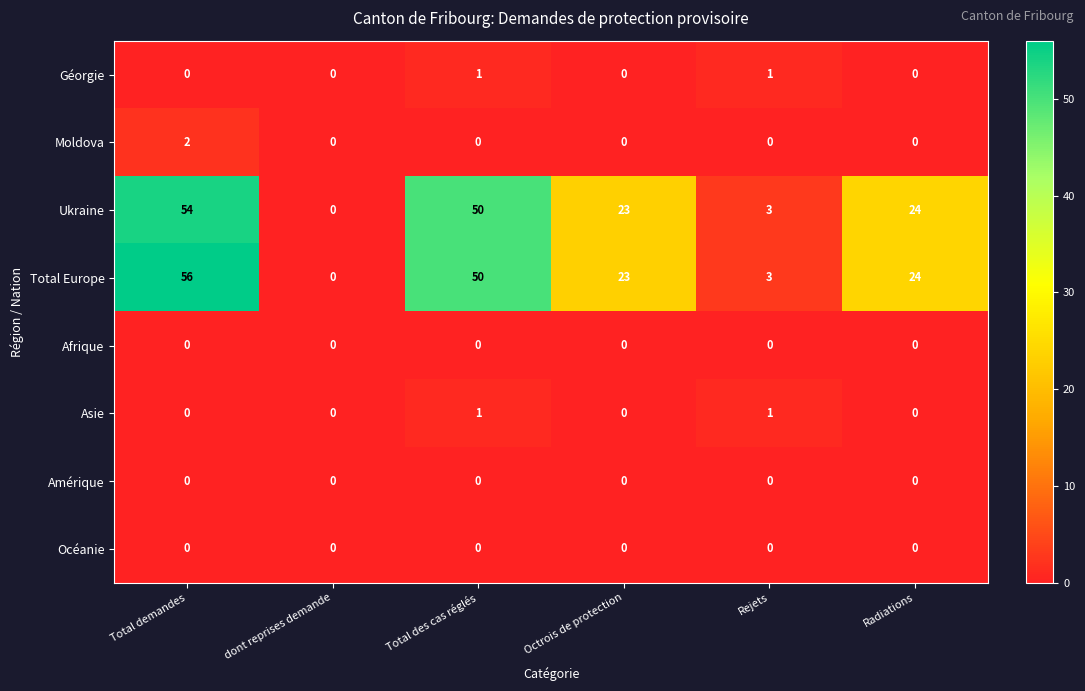

What is the difference between the maximum and minimum values in the Total Europe series?

56